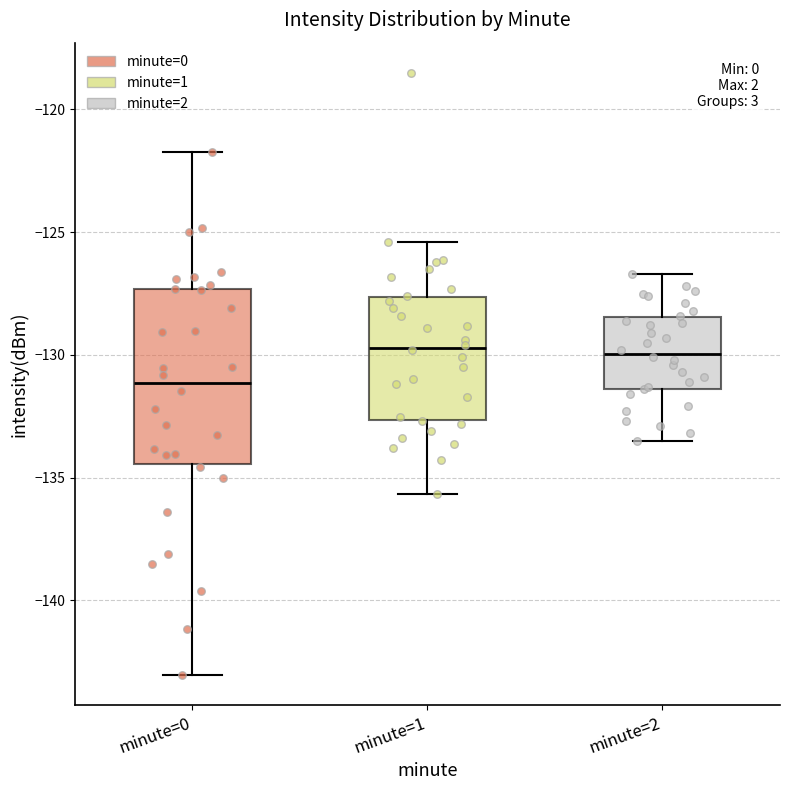

Which box's median line is the lowest?

minute=0